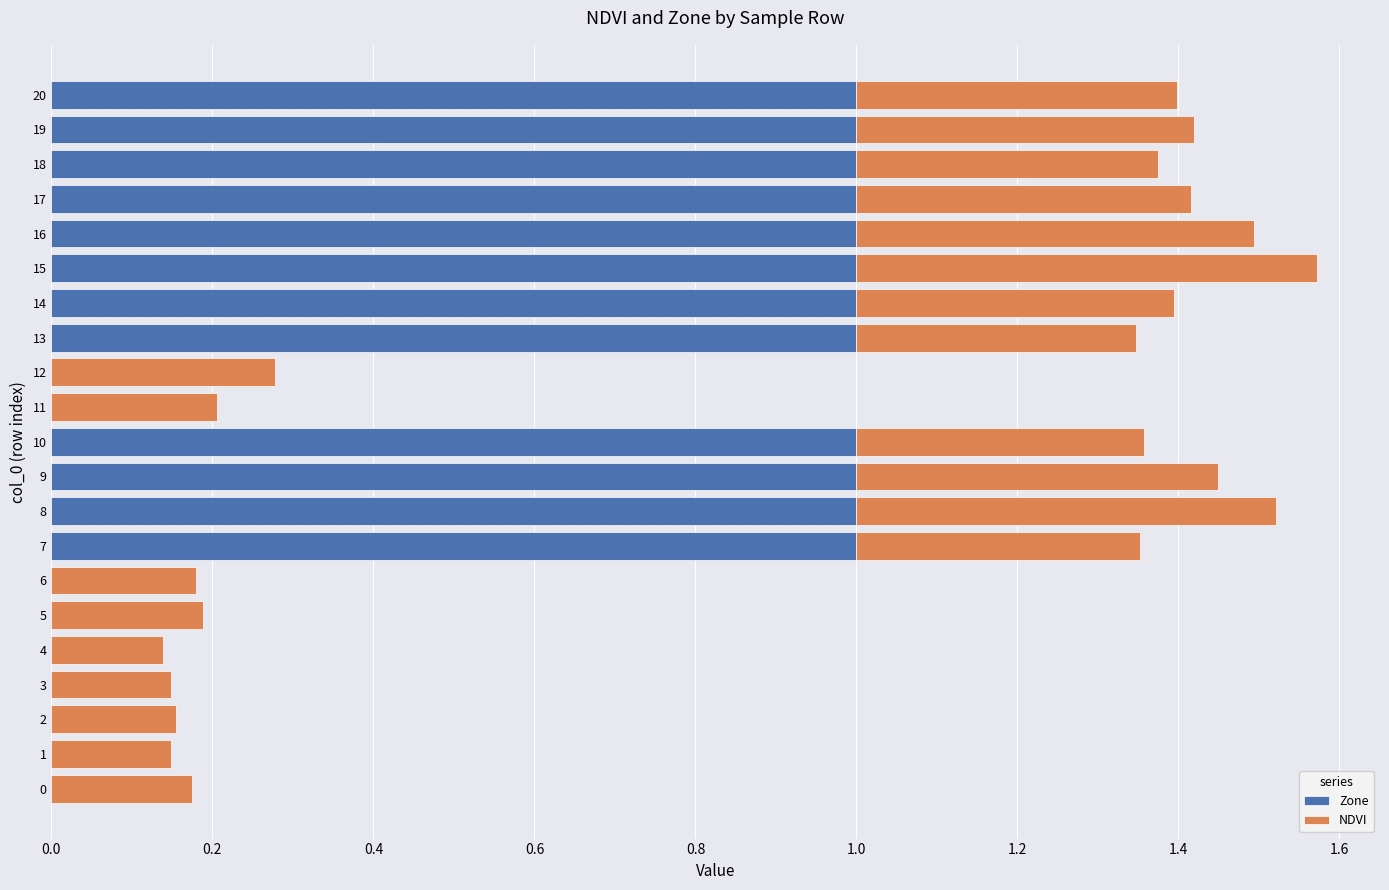

Is it true that Zone equals 0.4 at 20?

False